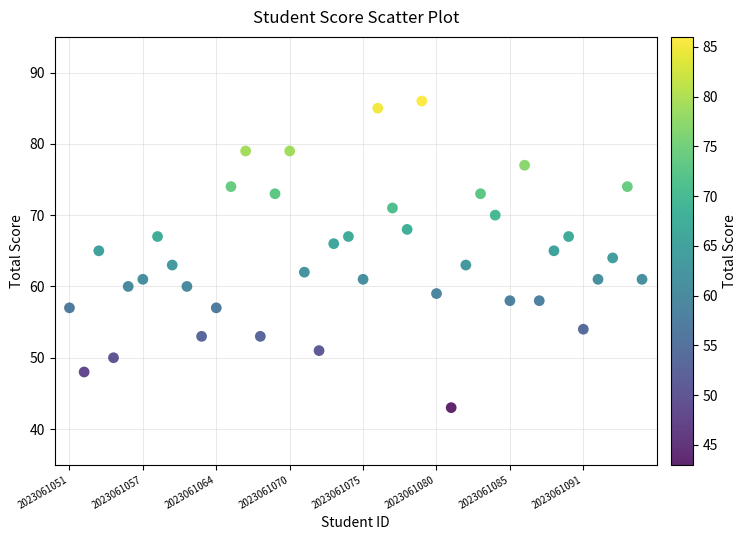

What is the range of Y values (max minus min)?

43